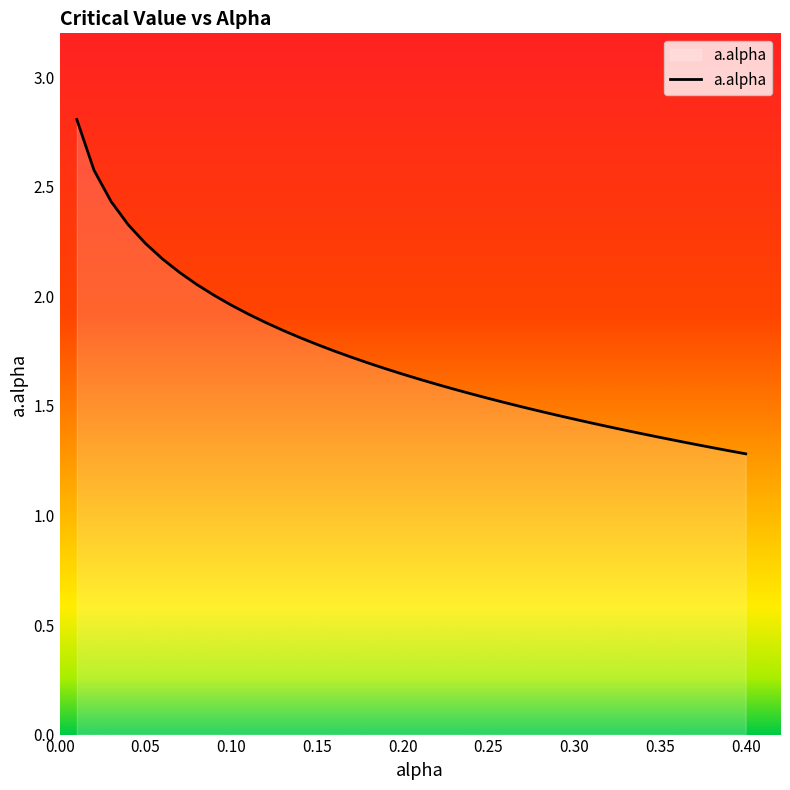

What is the maximum value shown in the chart?

2.8